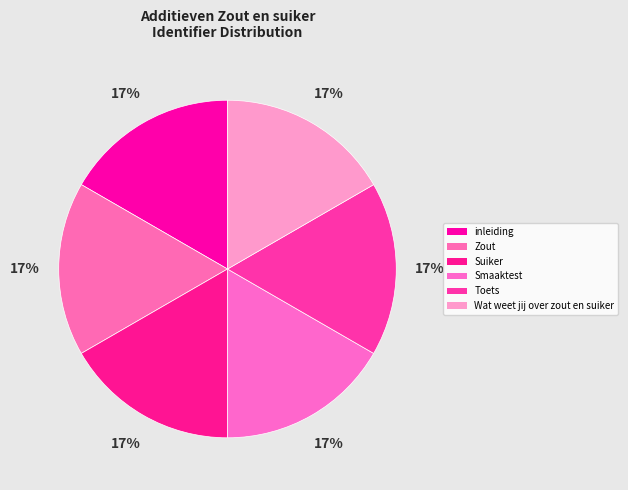

Is it true that Wat weet jij over zout en suiker is 6% of the pie?

False